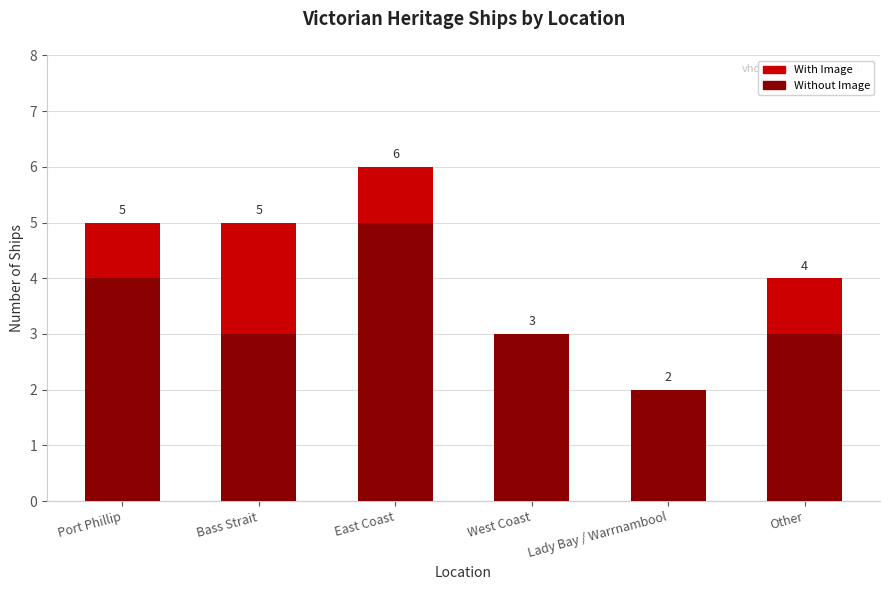

Reading right to left, transcribe the values for Without Image.

Other=3	Lady Bay / Warrnambool=2	West Coast=3	East Coast=5	Bass Strait=3	Port Phillip=4